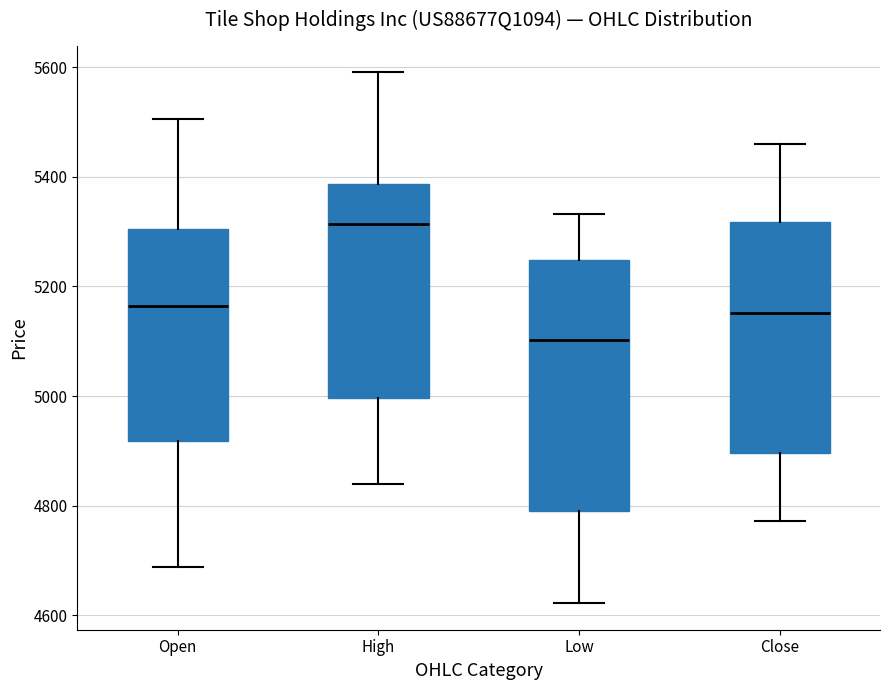

Reading left to right, read every box against the y-axis: the position of its median line, the range the box covers, and the ends of its whiskers. The values are not printed on the chart, so give them approximately, as read against the axis.

Open: median 5160, box 4920 to 5300, whiskers 4680 to 5500
High: median 5320, box 5000 to 5380, whiskers 4840 to 5600
Low: median 5100, box 4800 to 5240, whiskers 4620 to 5340
Close: median 5160, box 4900 to 5320, whiskers 4780 to 5460